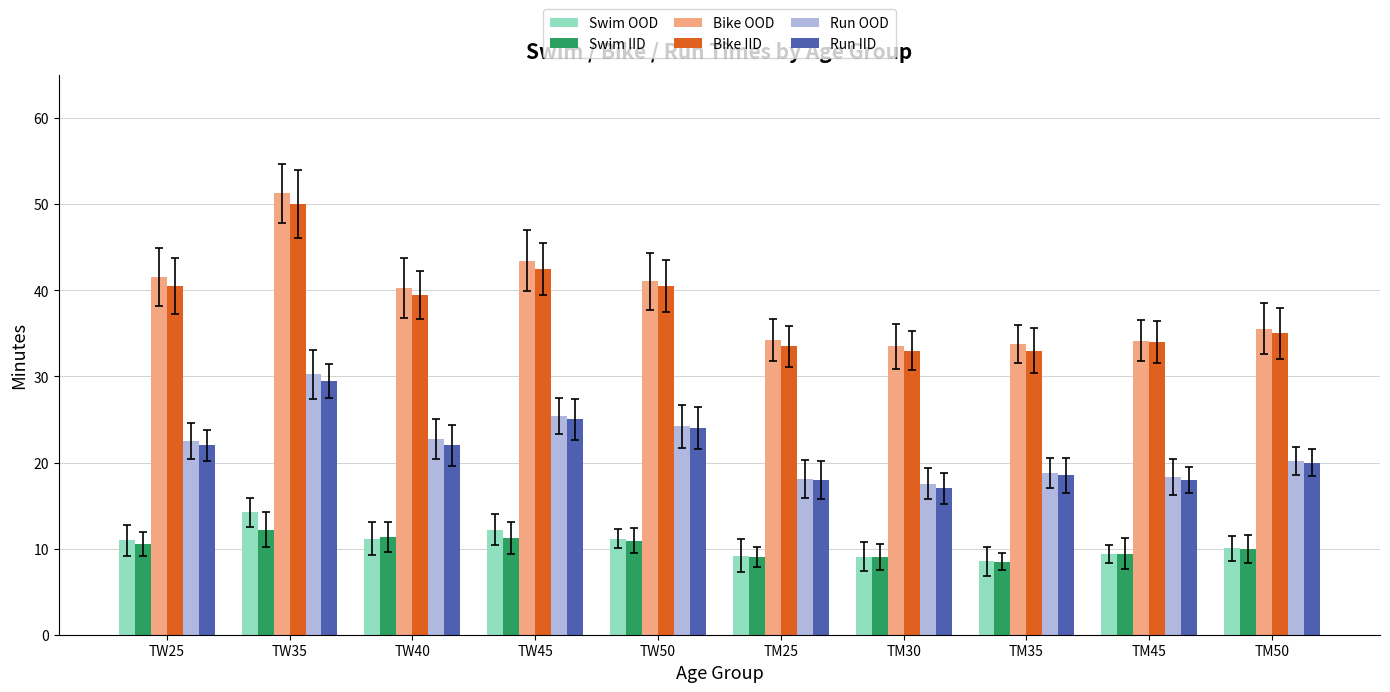

What is the value of the Run OOD bar at the 3rd from the left?

22.7